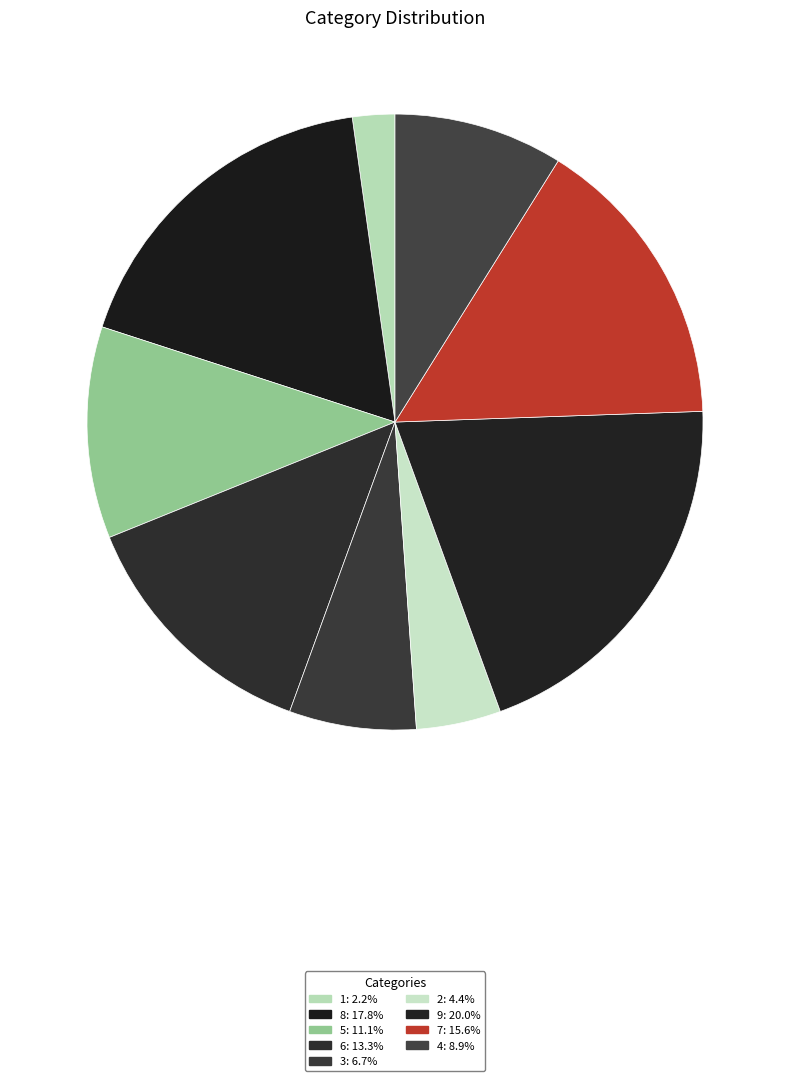

Does 5 account for over 50% of the chart?

No